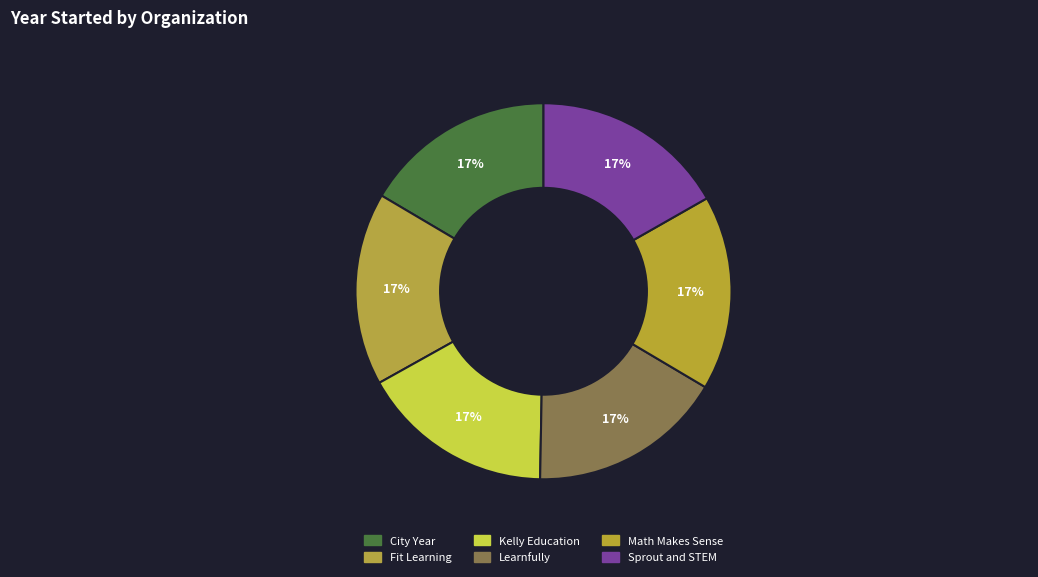

To the nearest percent, what is the combined percentage of City Year and Fit Learning?

33%